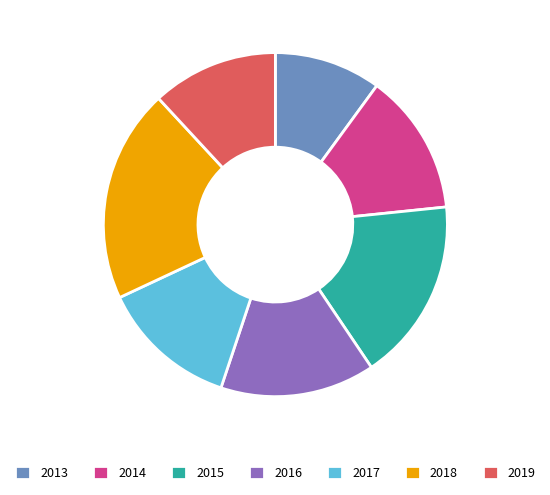

Does any single category account for the majority?

No